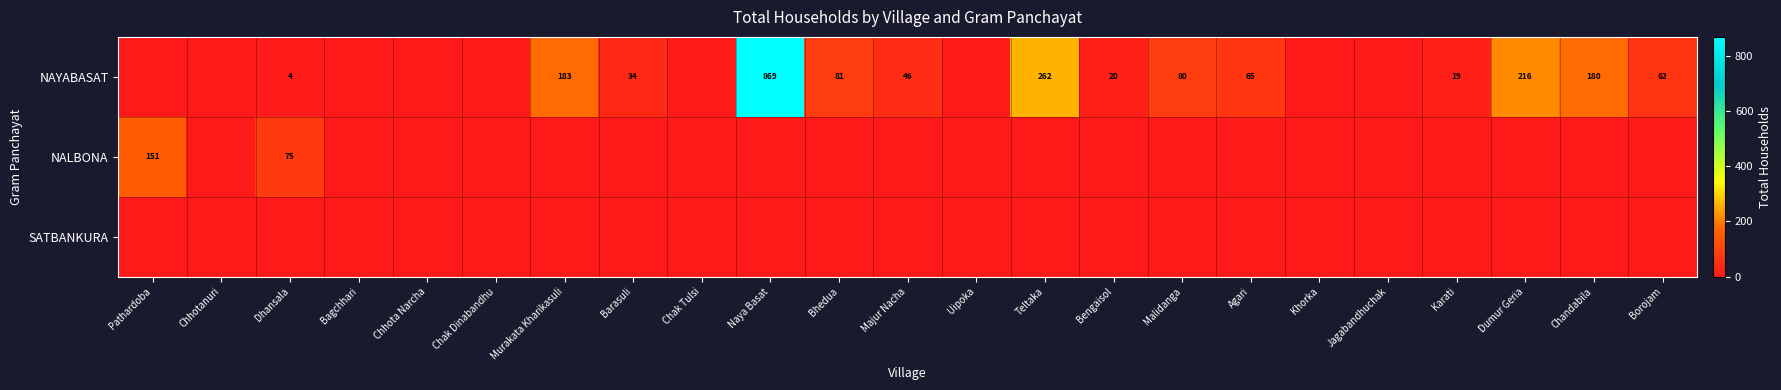

Is it true that NAYABASAT equals 180 at Chandabila?

True